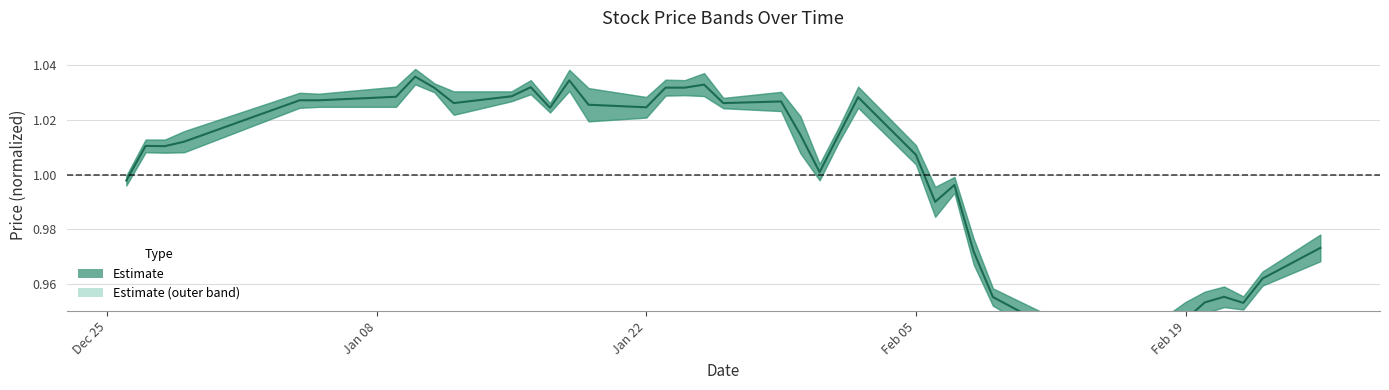

How many points are higher than both their immediate neighbors (excluding endpoints)?

10